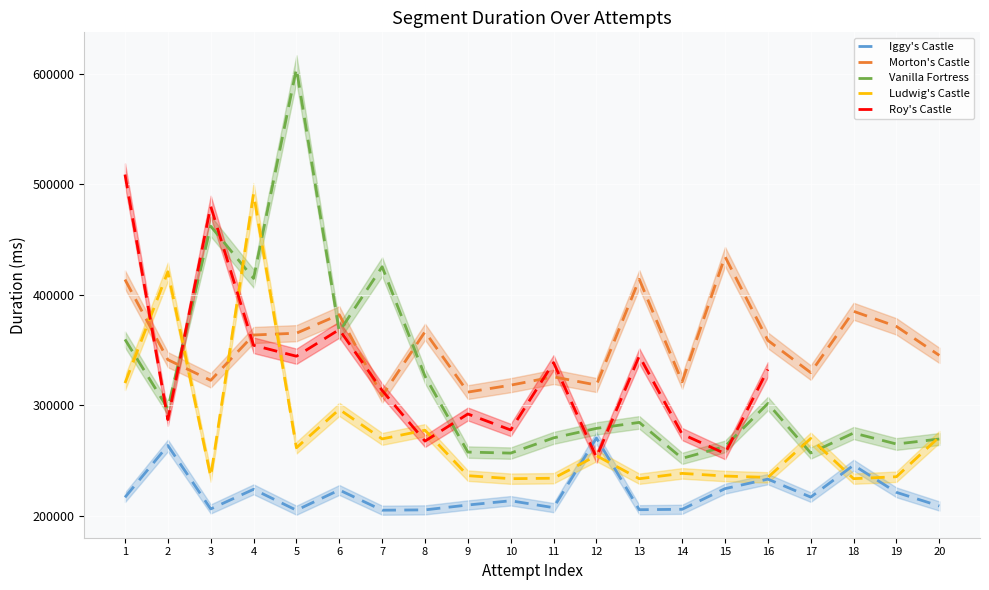

Rank the series by their maximum value, from highest to lowest.

Vanilla Fortress, Roy's Castle, Ludwig's Castle, Morton's Castle, Iggy's Castle